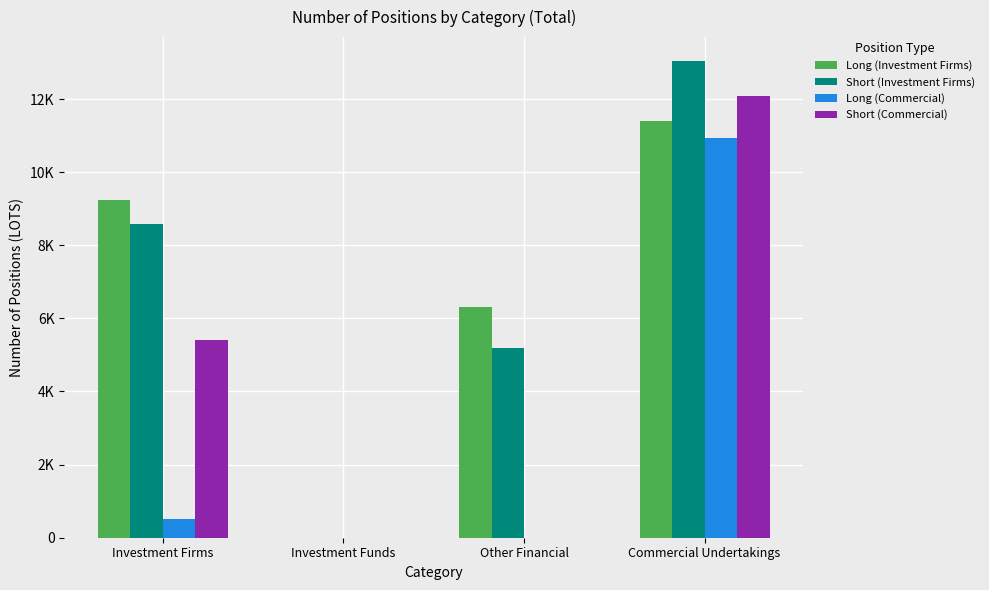

At Investment Funds, list the series in order from smallest to largest.

Long (Investment Firms), Short (Investment Firms), Long (Commercial), Short (Commercial)